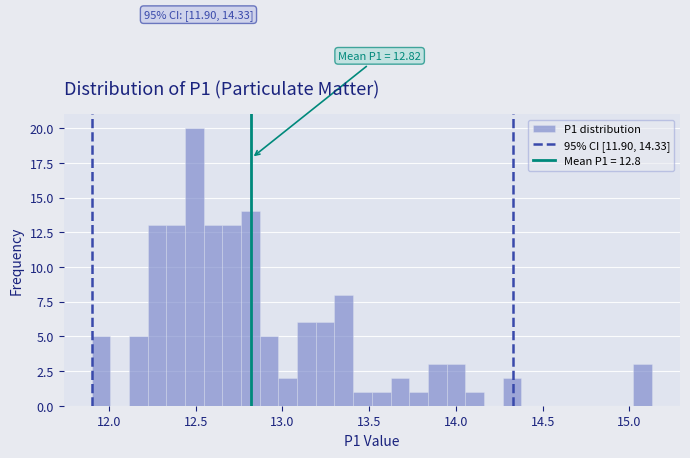

Around what value on the x-axis is the tallest bar? Give the approximate position of its centre, as read against the axis.

12.50